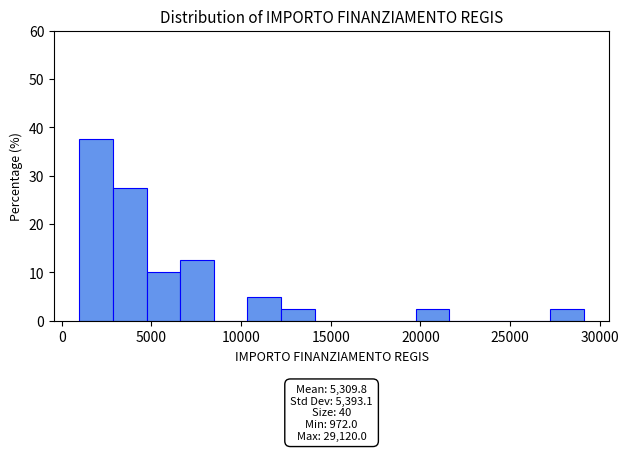

Read against the x-axis, roughly where is the centre of the tallest bar?

2000